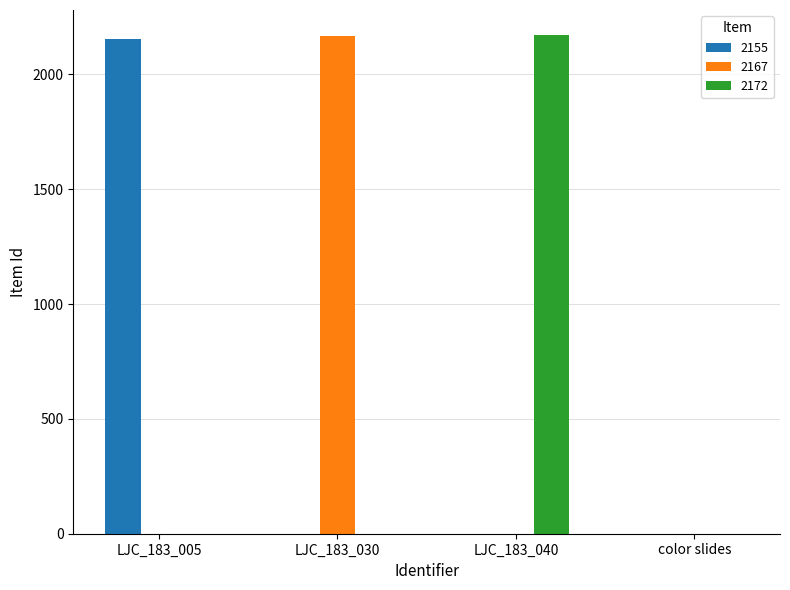

Which series changed the most between LJC_183_030 and color slides?

2167